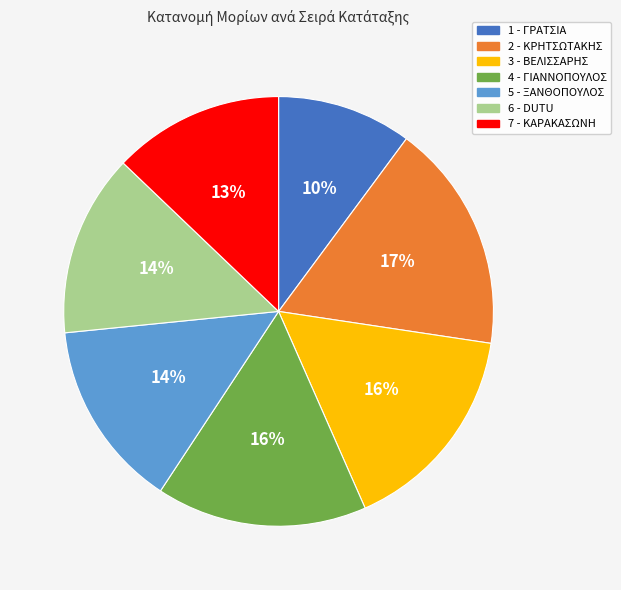

To the nearest percent, what is the combined percentage of 4 - ΓΙΑΝΝΟΠΟΥΛΟΣ and 5 - ΞΑΝΘΟΠΟΥΛΟΣ?

30%